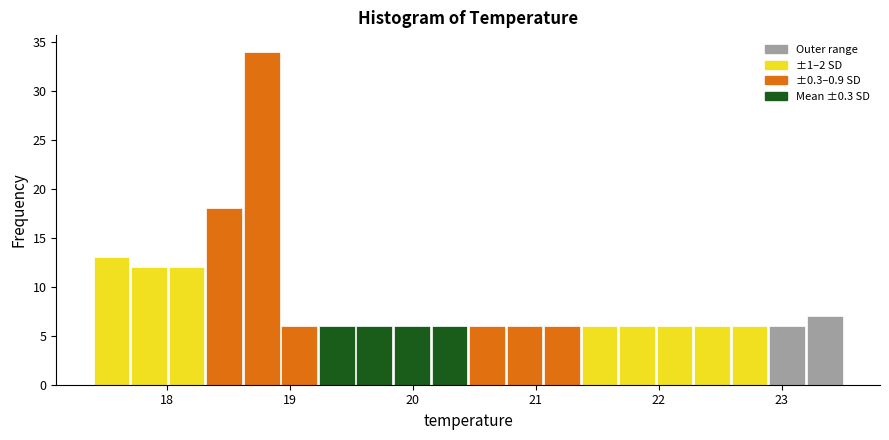

Around what value on the x-axis is the tallest bar? Give the approximate position of its centre, as read against the axis.

18.8